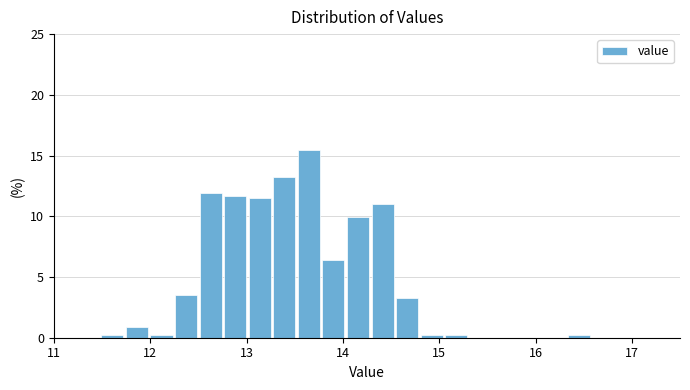

Read against the x-axis, roughly where is the centre of the tallest bar?

13.6